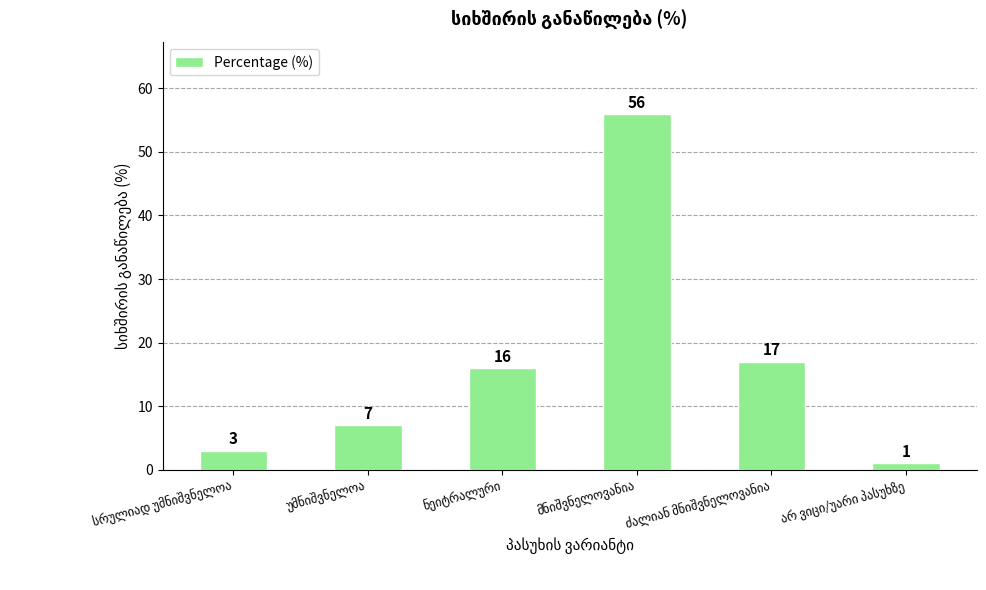

What is the smallest value displayed?

1